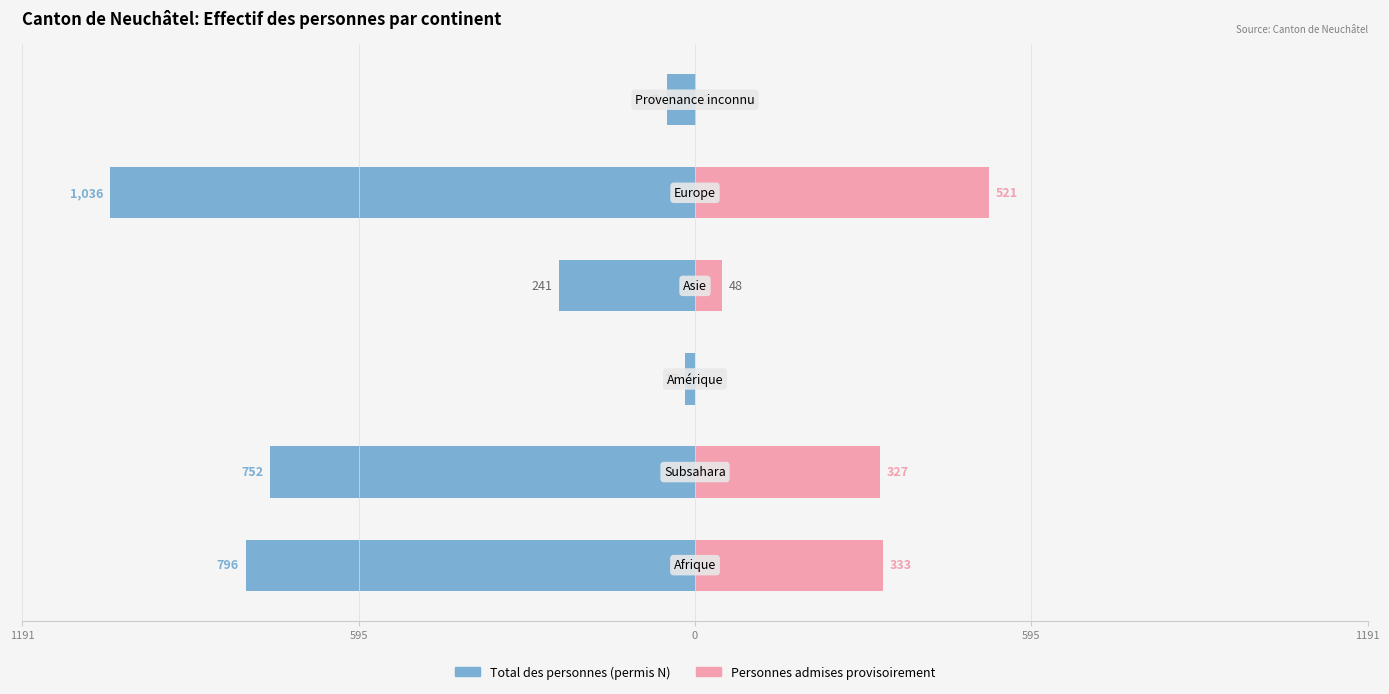

Which series has the largest range (max minus min)?

Total des personnes (permis N)